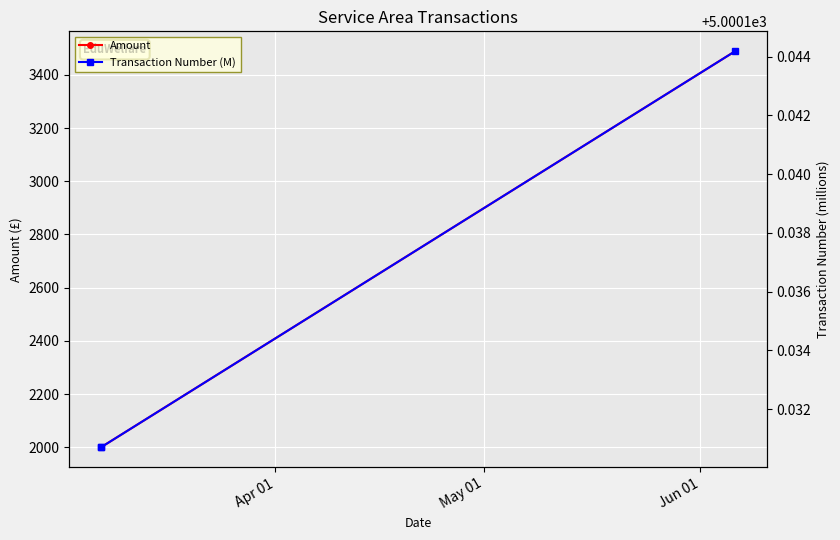

List the series in order of their peak value, highest first.

Transaction Number (M), Amount